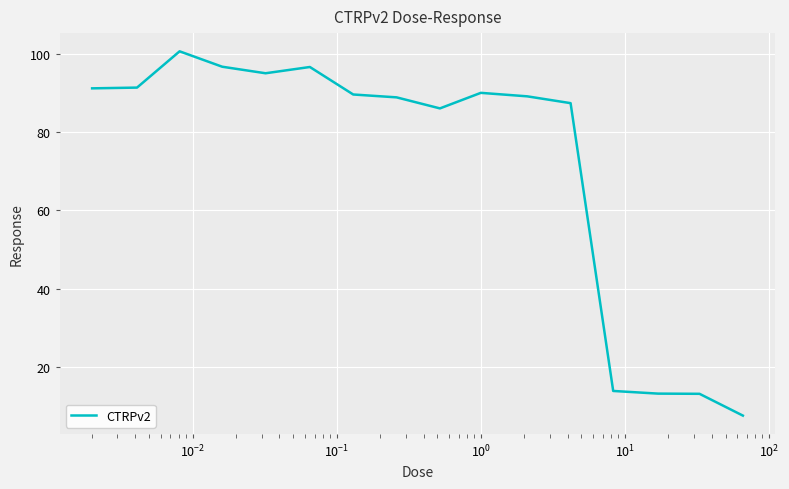

Does the chart have visible grid lines?

Yes